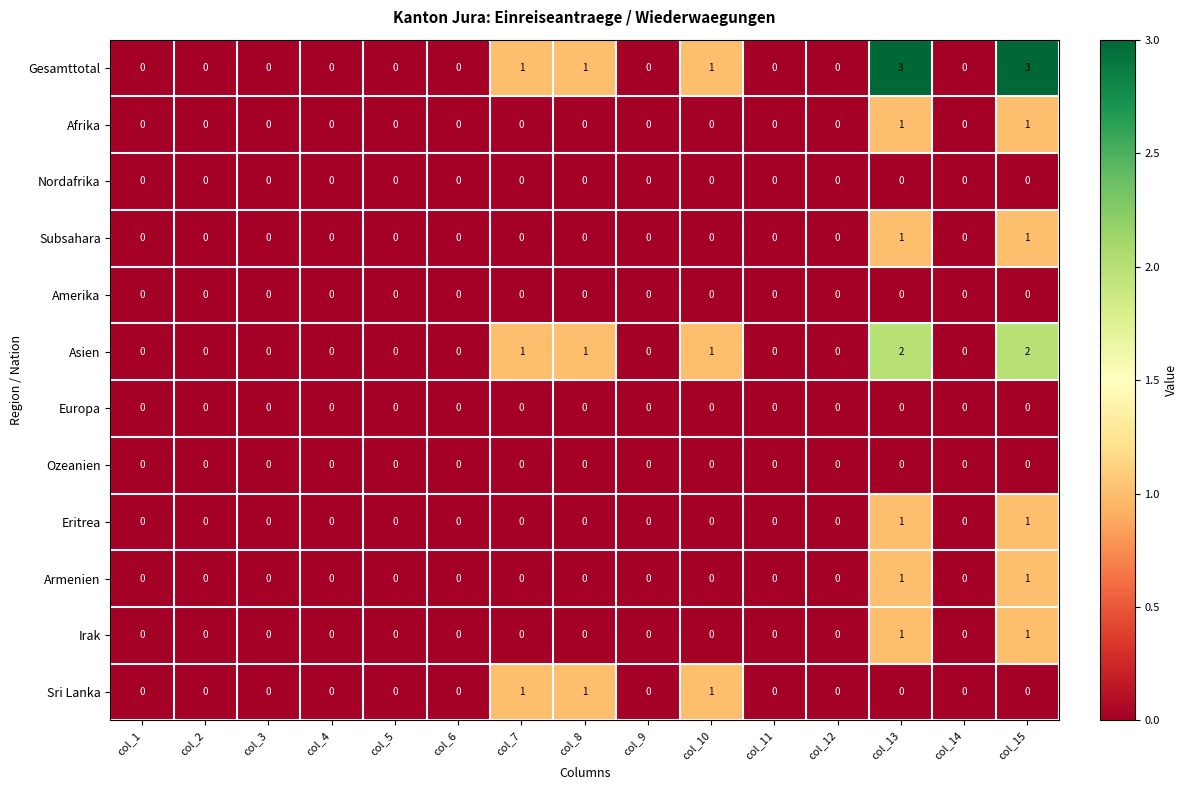

How many series are shown in this chart?

12